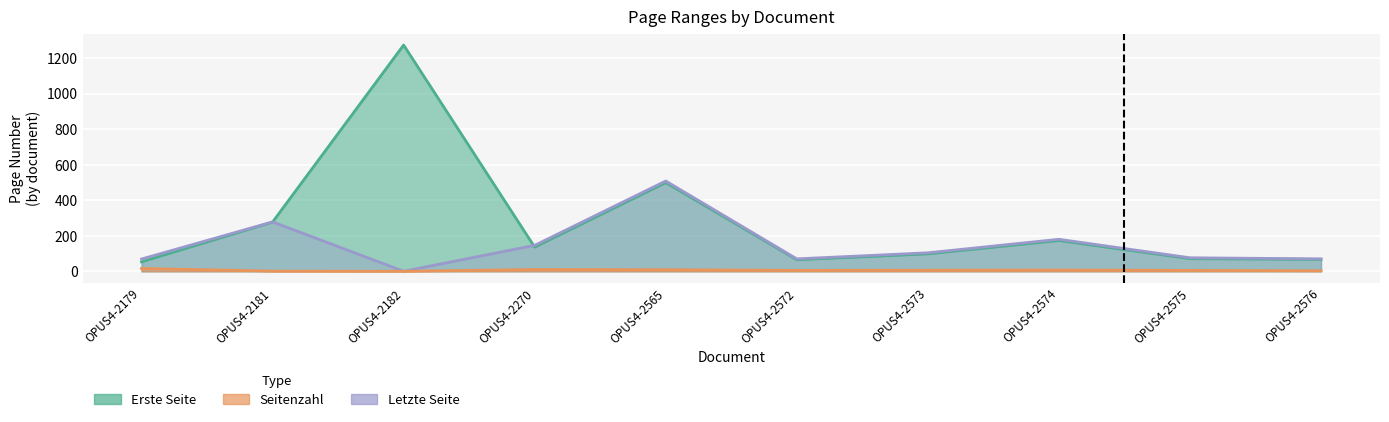

How many data points does each series have?

10